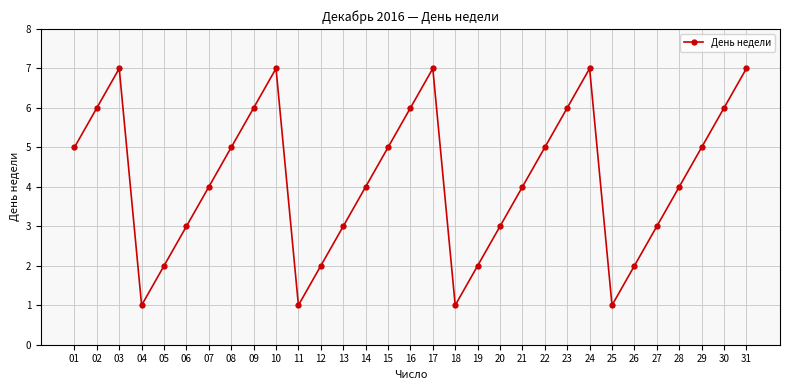

The chart shows a value of 5 at 01. True or false?

True